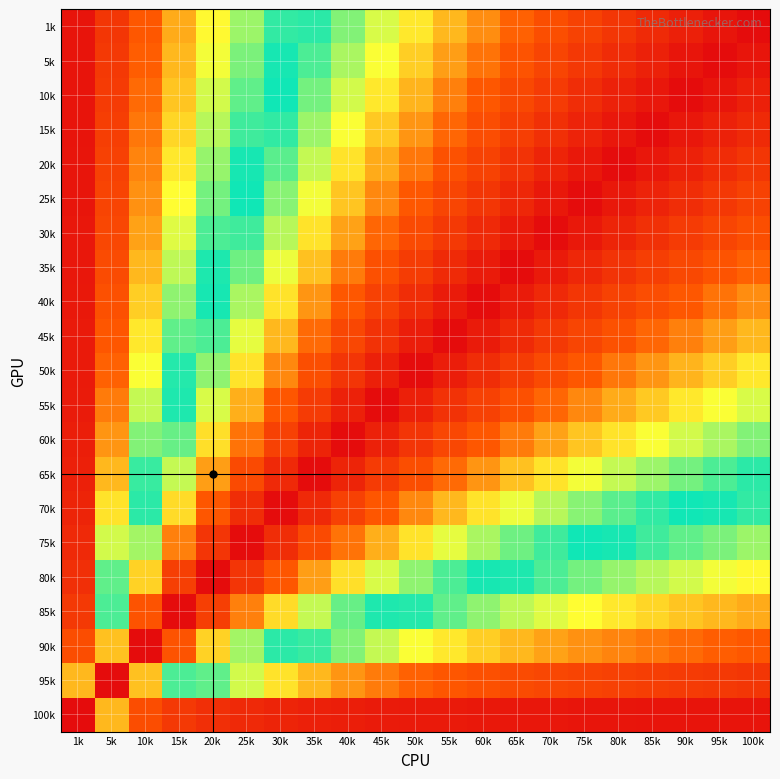

What is the greatest value displayed?

1.0